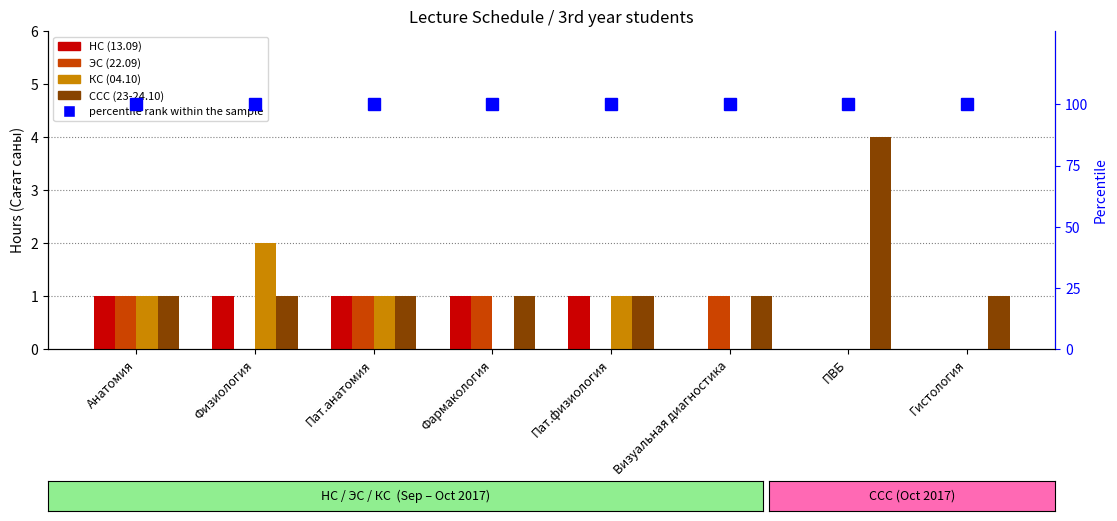

How many series are shown in this chart?

4